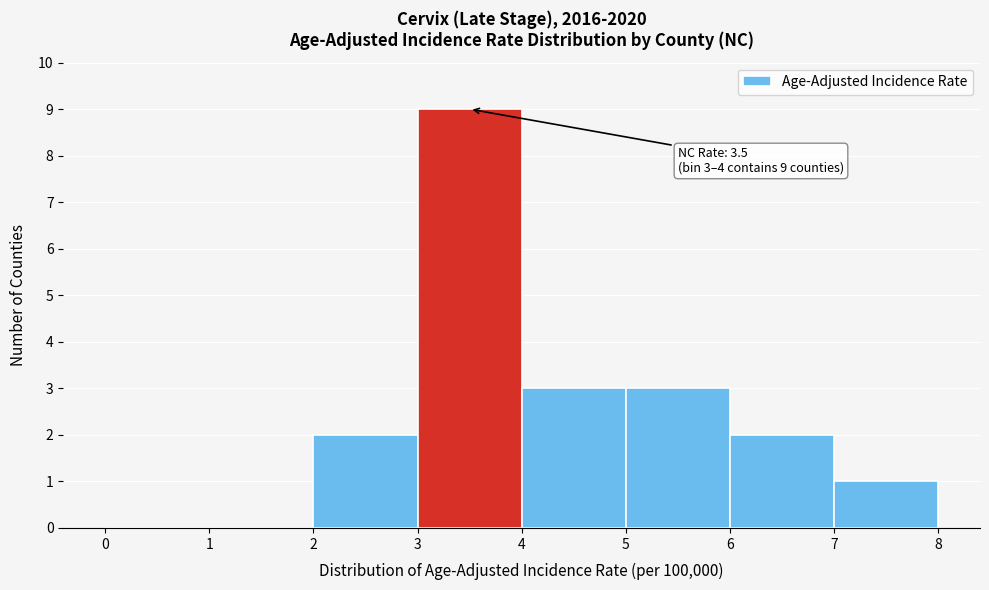

Which range on the x-axis has the tallest bar?

3 to 4